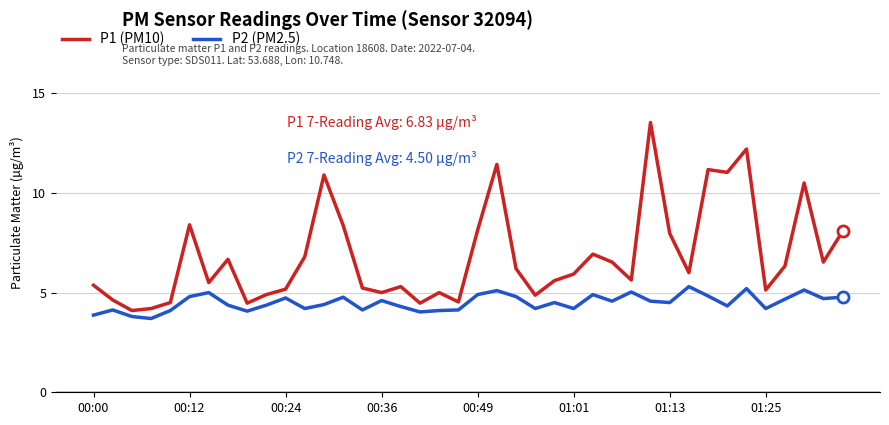

What is the minimum value shown in the chart?

3.7